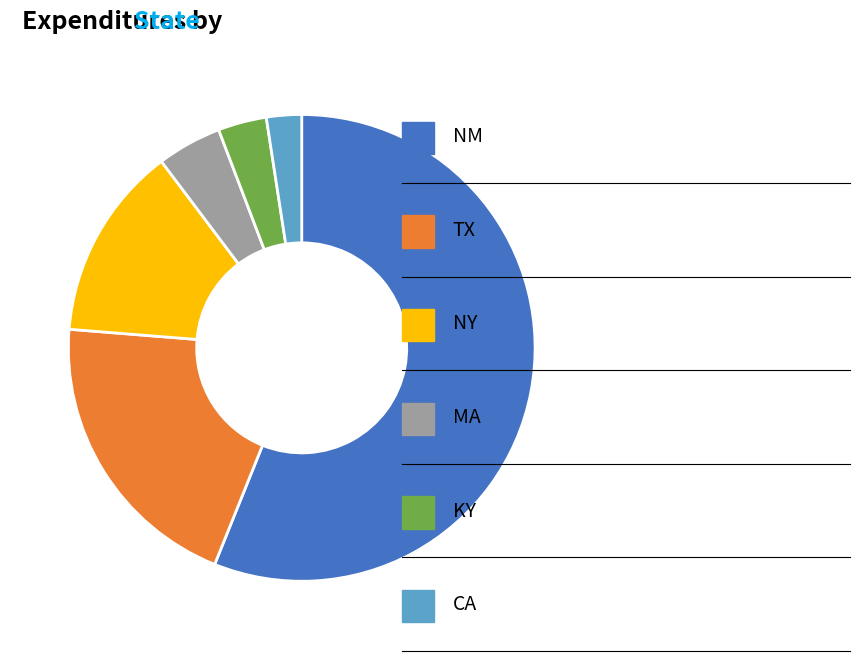

Does any single category account for the majority?

Yes